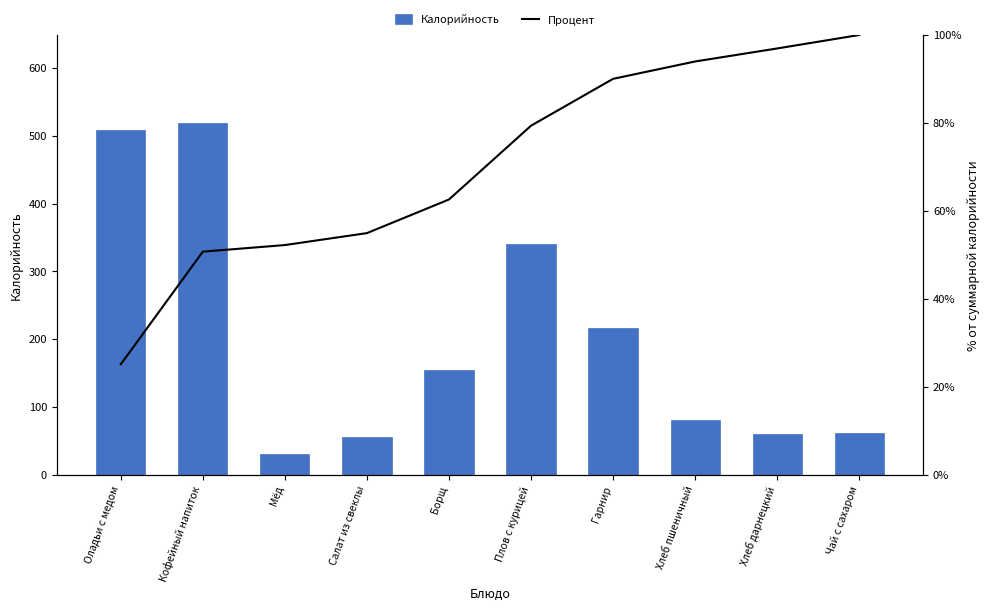

Which series has the largest total across all categories?

Калорийность